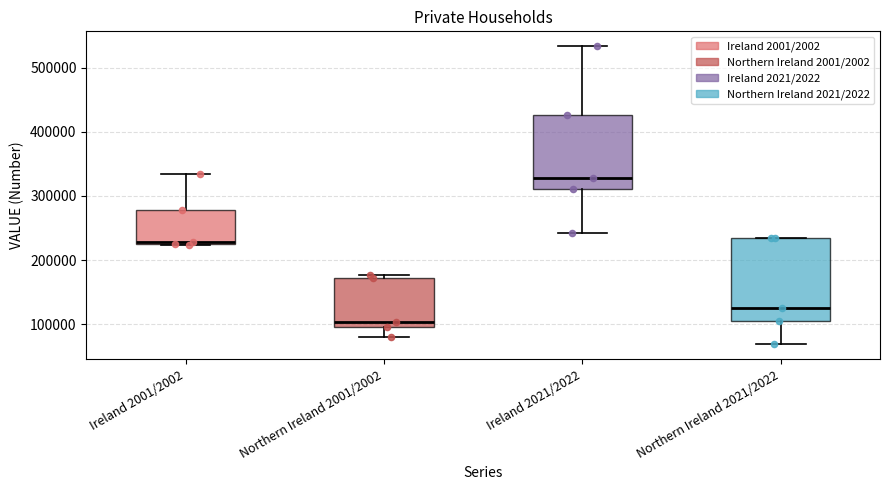

Where does the upper whisker of the box for Ireland 2001/2002 end on the y-axis? The values are not printed on the chart, so give them approximately, as read against the axis.

330000